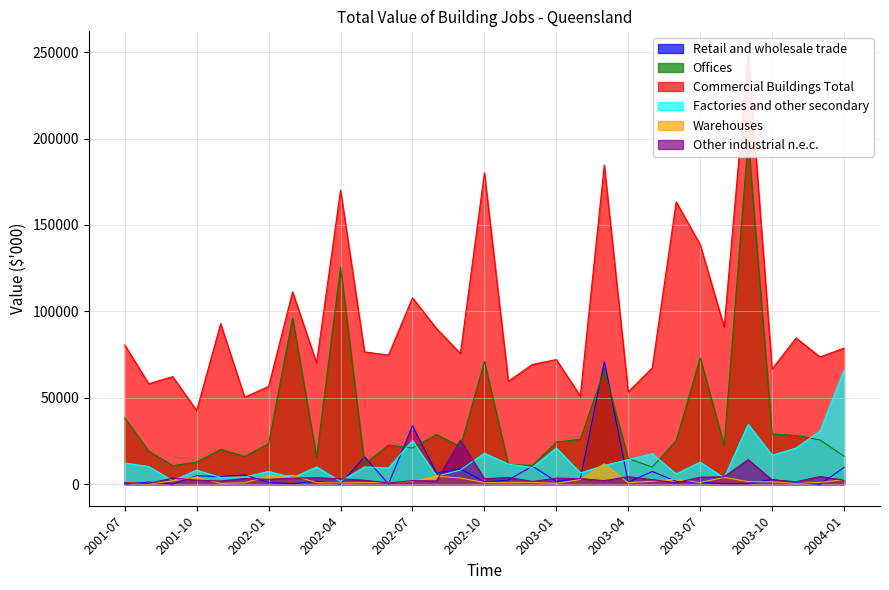

Is the value of Other industrial n.e.c. at 2004-01 greater than the value of Commercial Buildings Total at 2003-11?

No